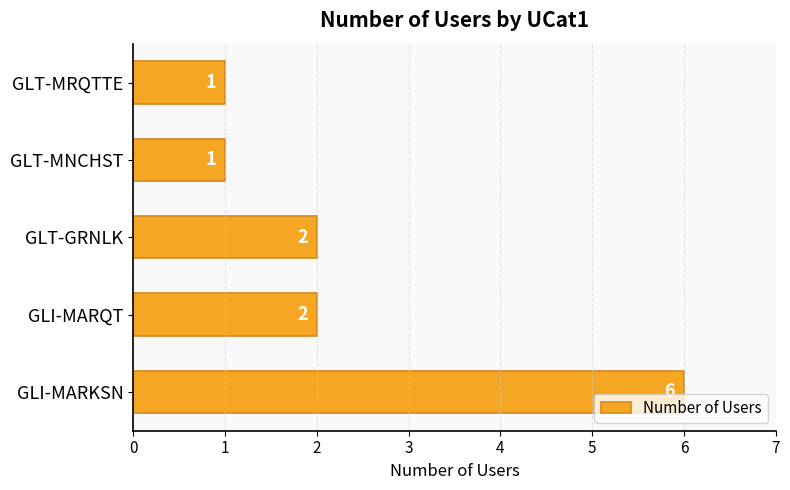

True or false: the data shows 2 at GLT-GRNLK.

True